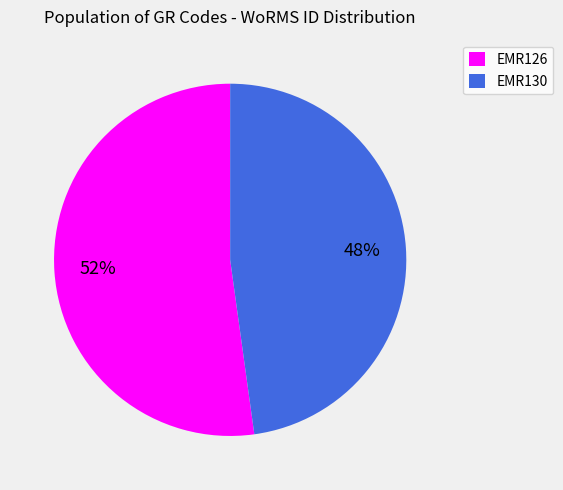

Rank the categories by value from lowest to highest.

EMR130, EMR126